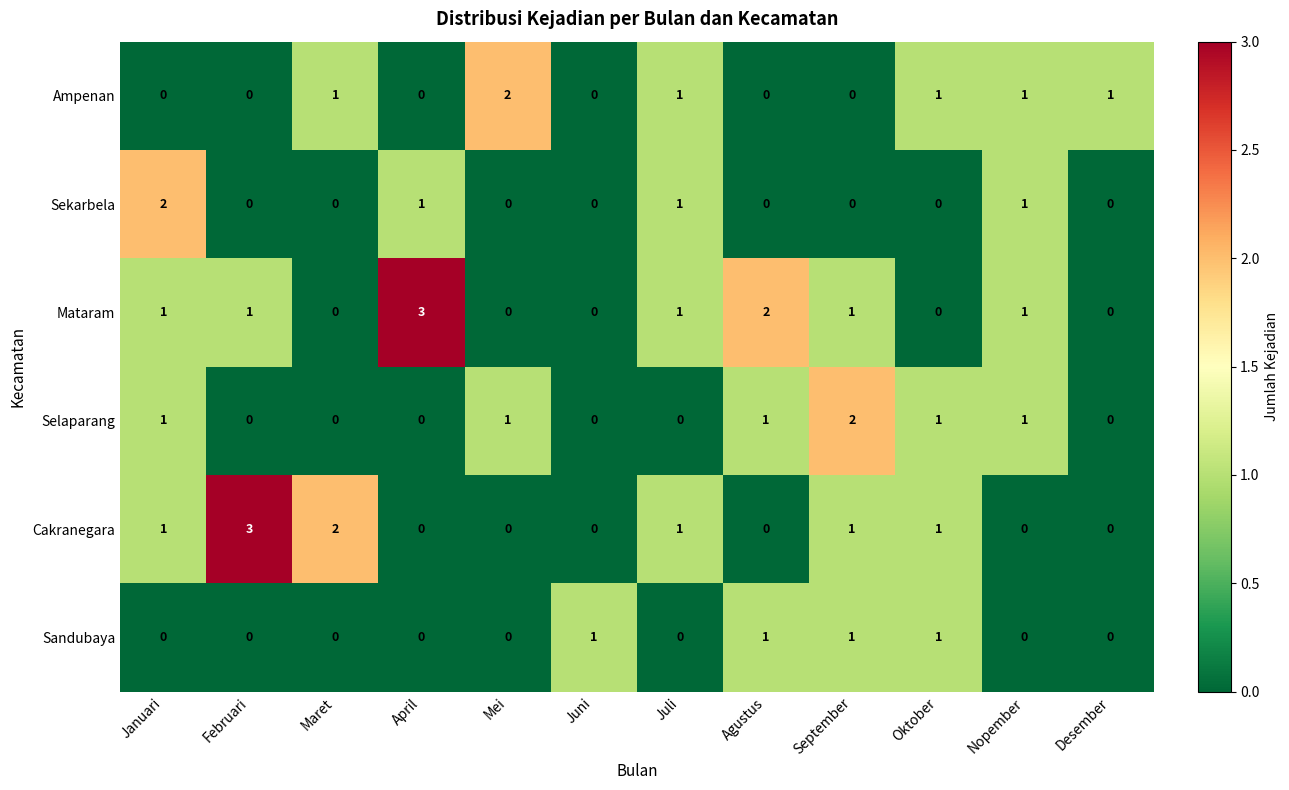

Is it true that Selaparang equals 0 at Agustus?

False